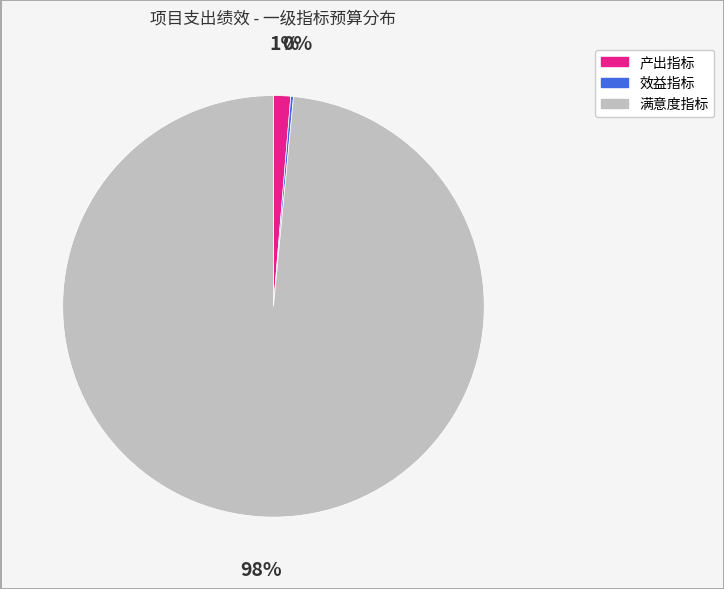

To the nearest percent, what is the combined percentage of 满意度指标 and 产出指标?

100%